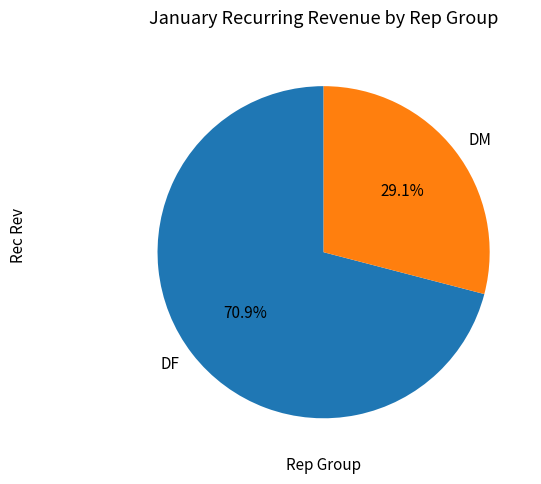

Which category has the biggest portion of the pie?

DF